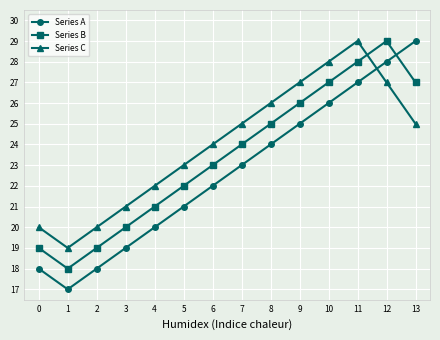

Which series has the widest spread of values?

Series A